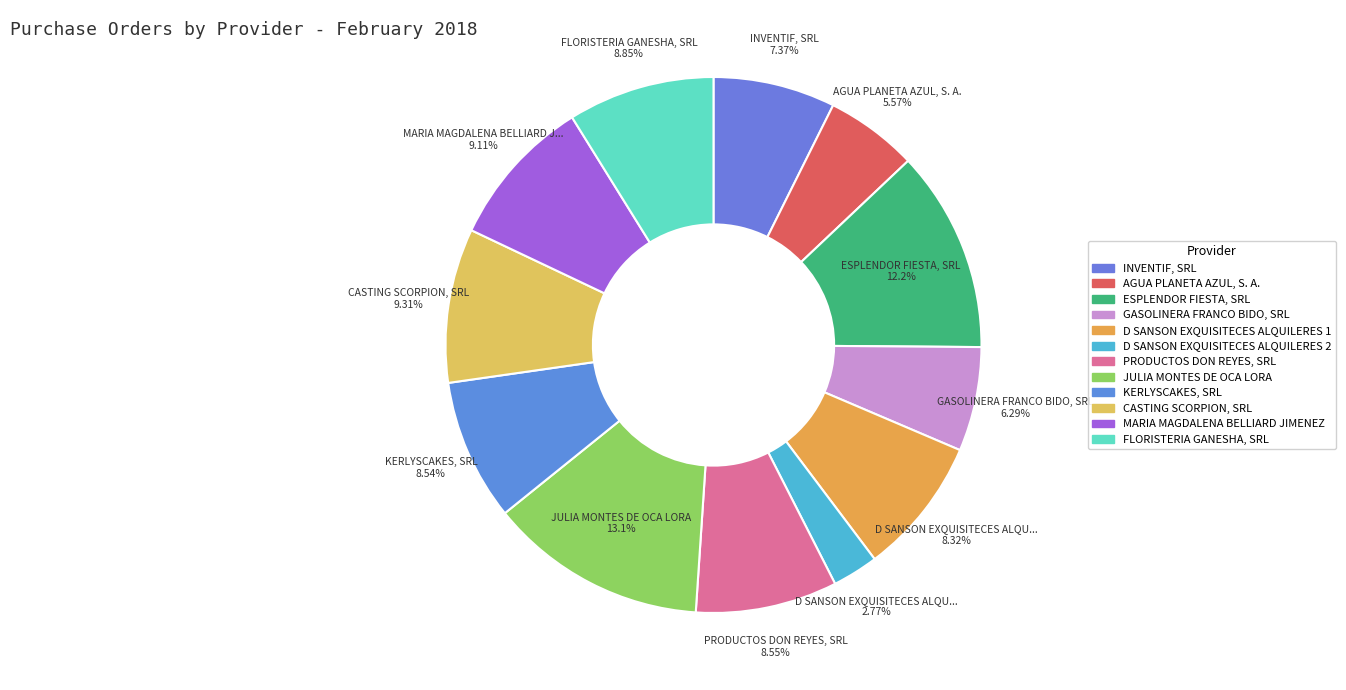

What is the change in value from D SANSON EXQUISITECES ALQUILERES 1 to JULIA MONTES DE OCA LORA?

+7198.0